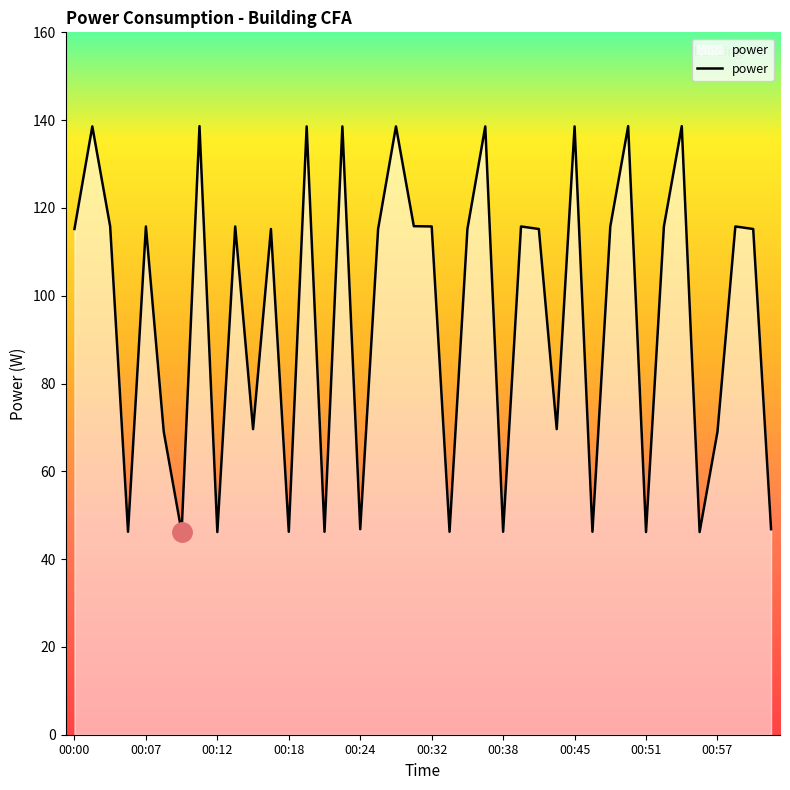

True or false: the data has more than 1 interior local peaks.

True